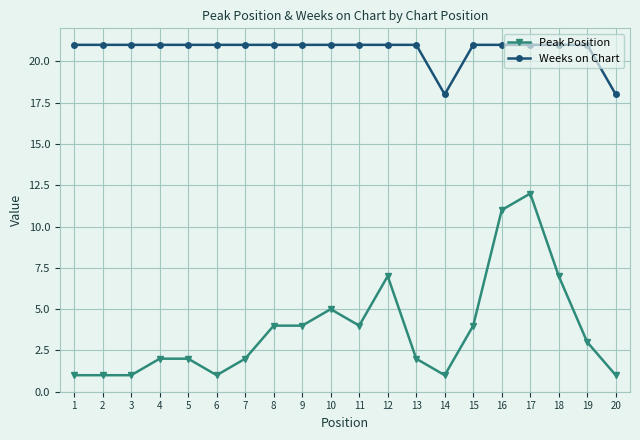

Which category has the highest value in the Peak Position series?

17